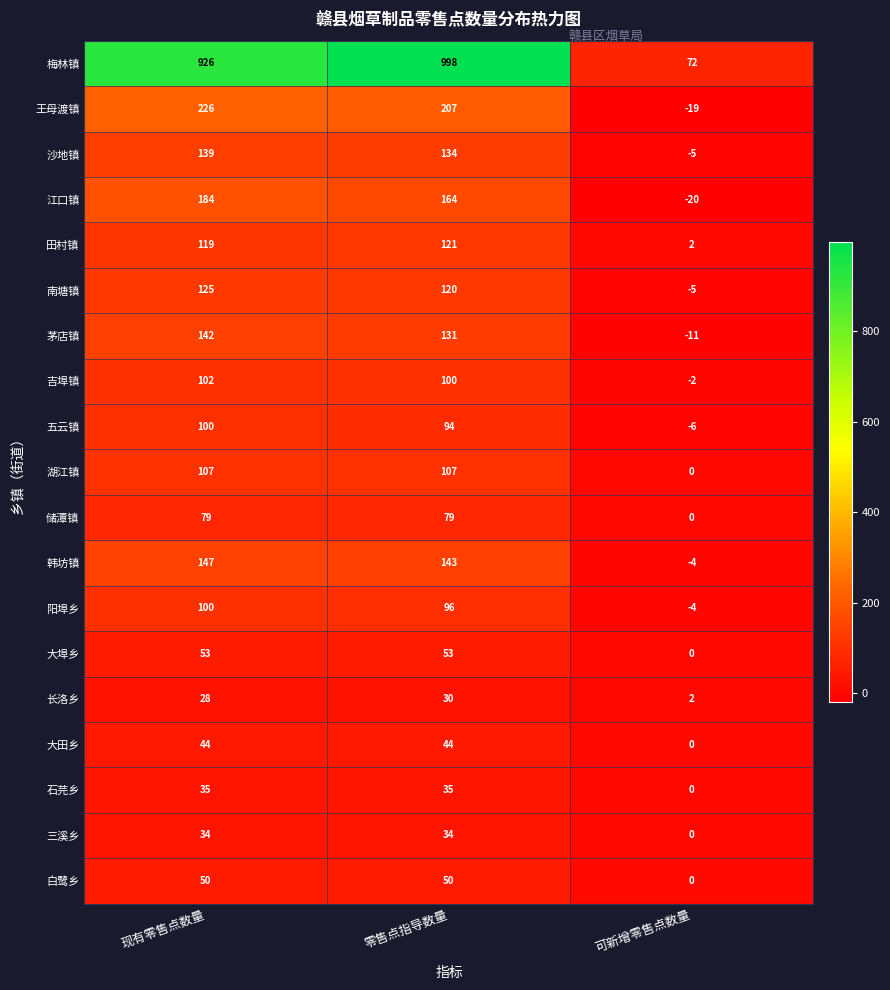

What is the difference between the maximum and minimum values in the 阳埠乡 series?

104